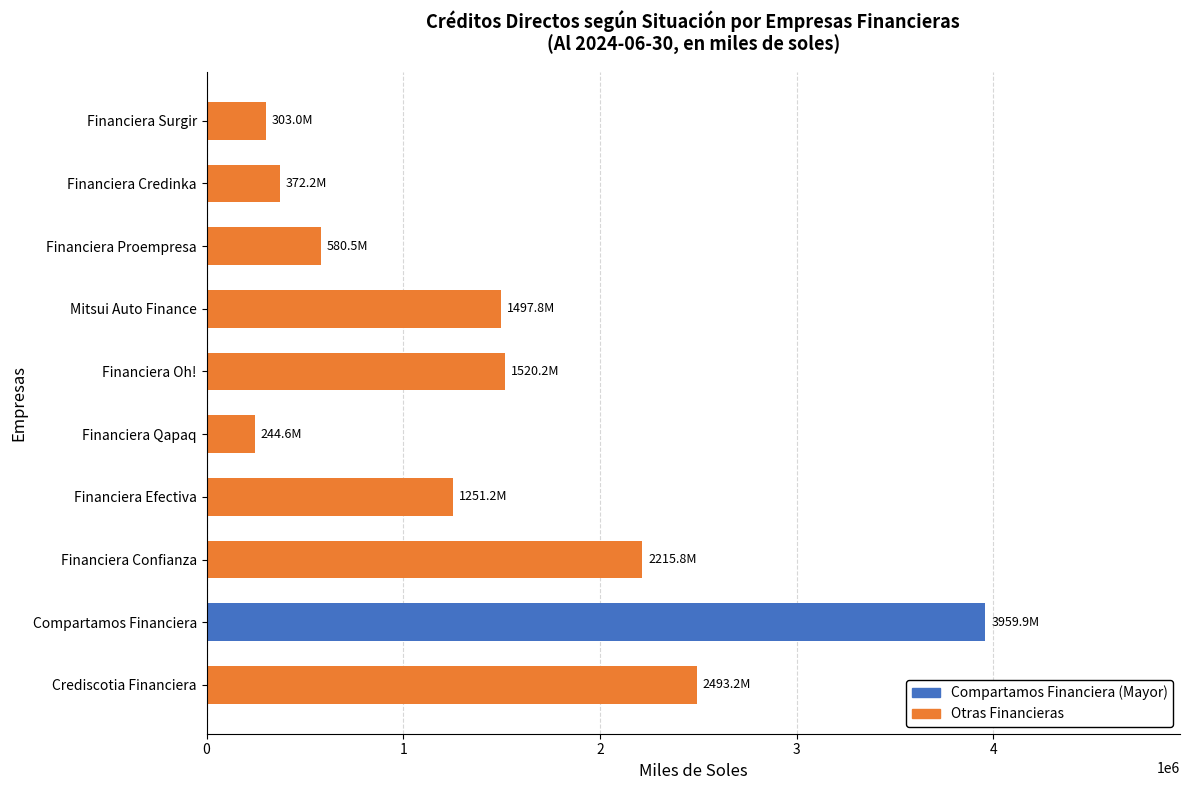

Is it true that the value at Crediscotia Financiera is 2493243.7?

True